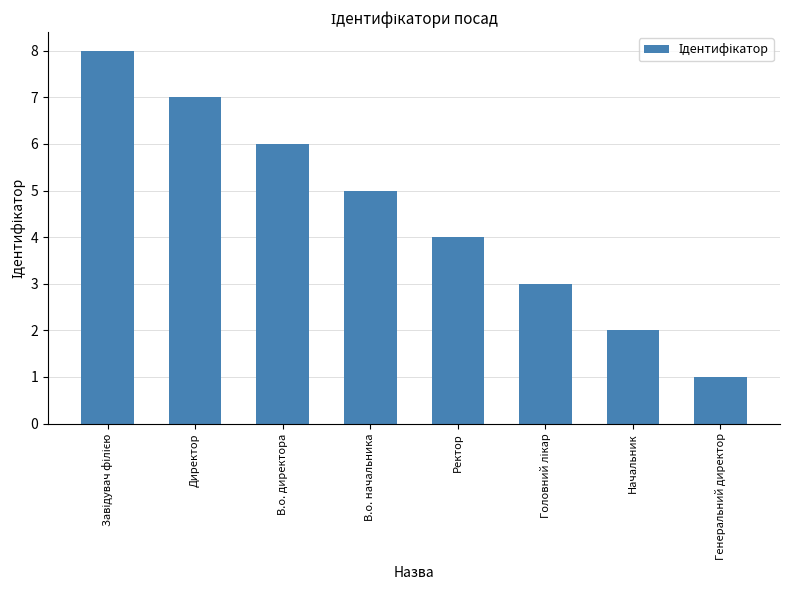

Reading left to right, what are all the values shown in this chart?

8	7	6	5	4	3	2	1